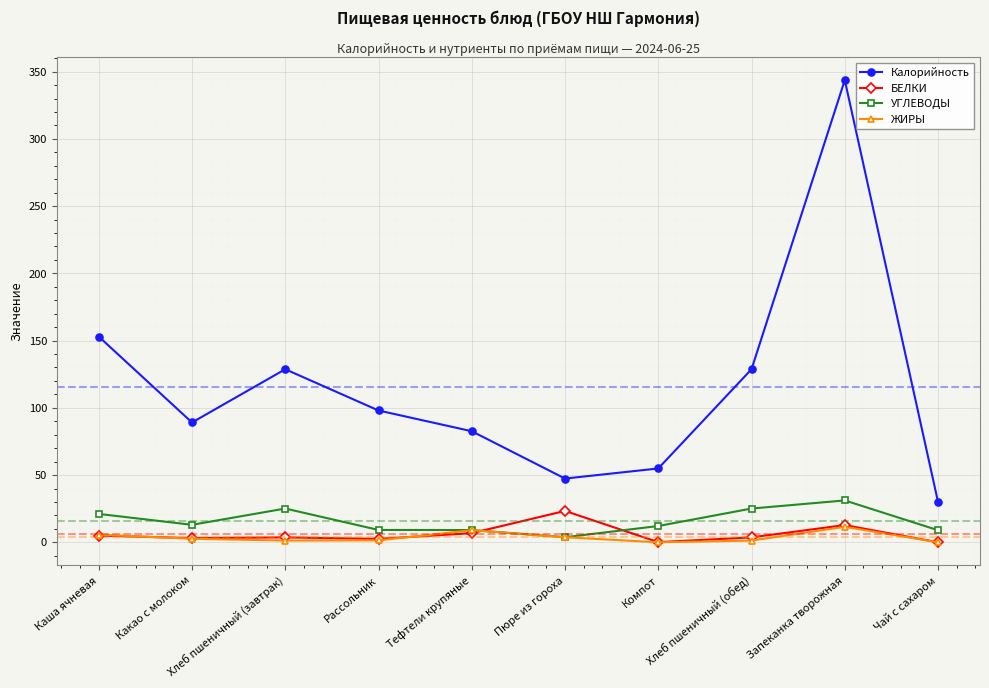

What is the maximum value shown in the chart?

343.7